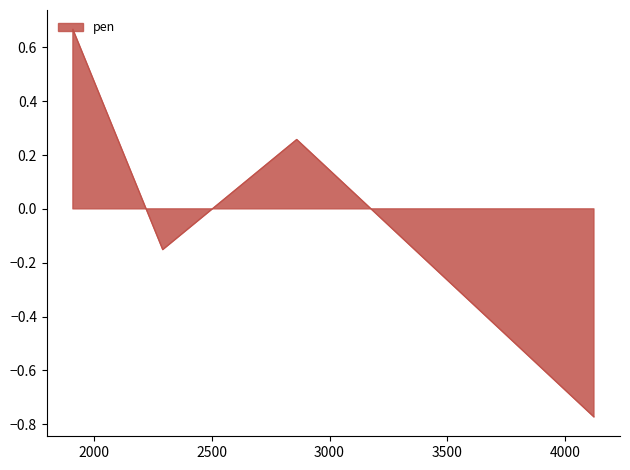

What is the difference between the maximum and minimum values?

1.4